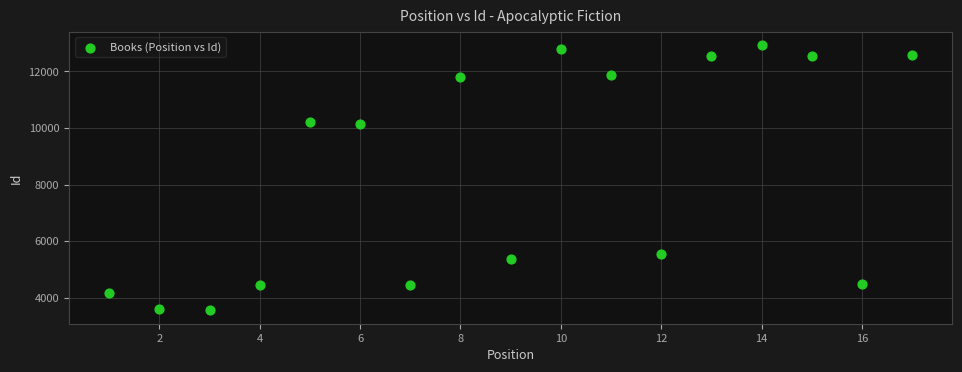

What is the range of Y values (max minus min)?

9372